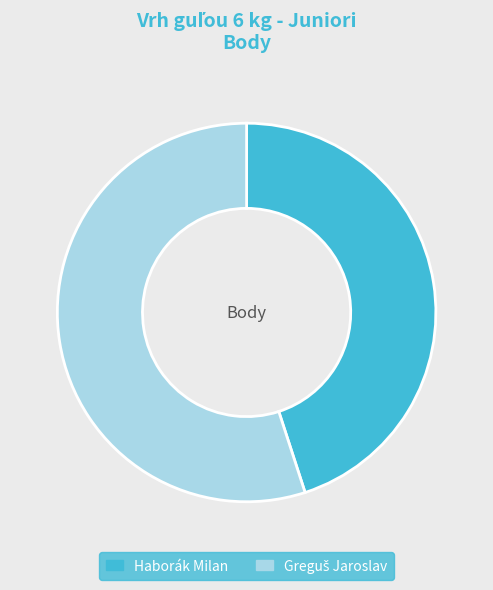

Which slice is the smallest?

Haborák Milan